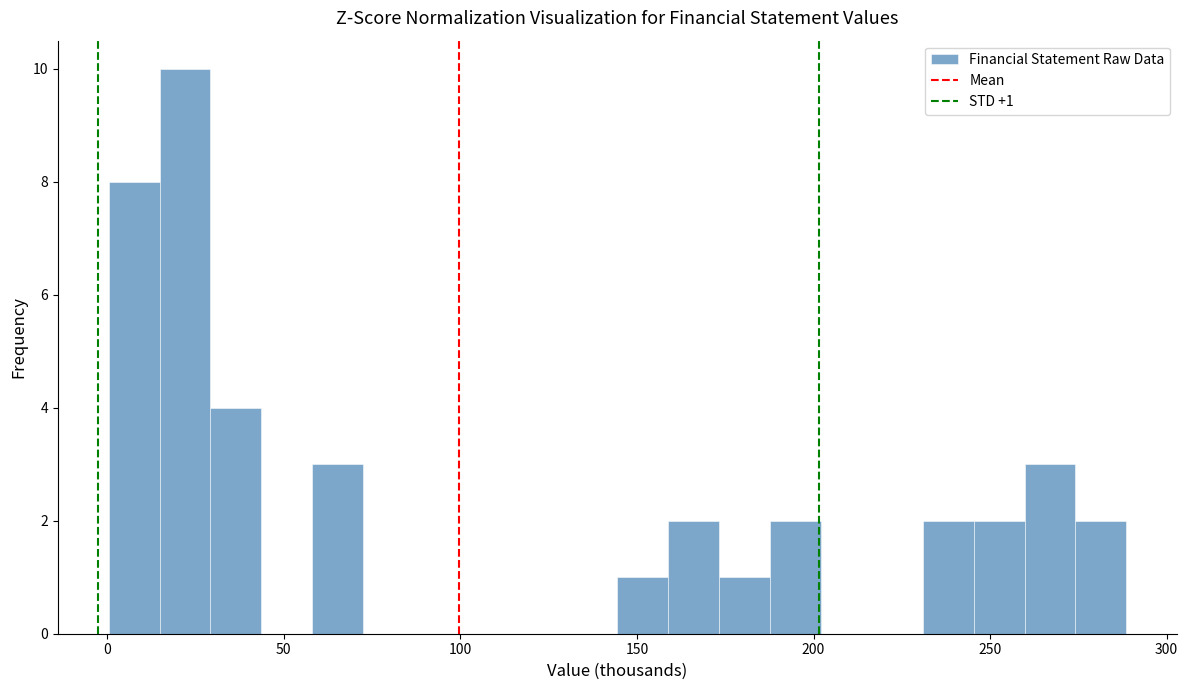

Read against the x-axis, roughly where is the centre of the tallest bar?

20